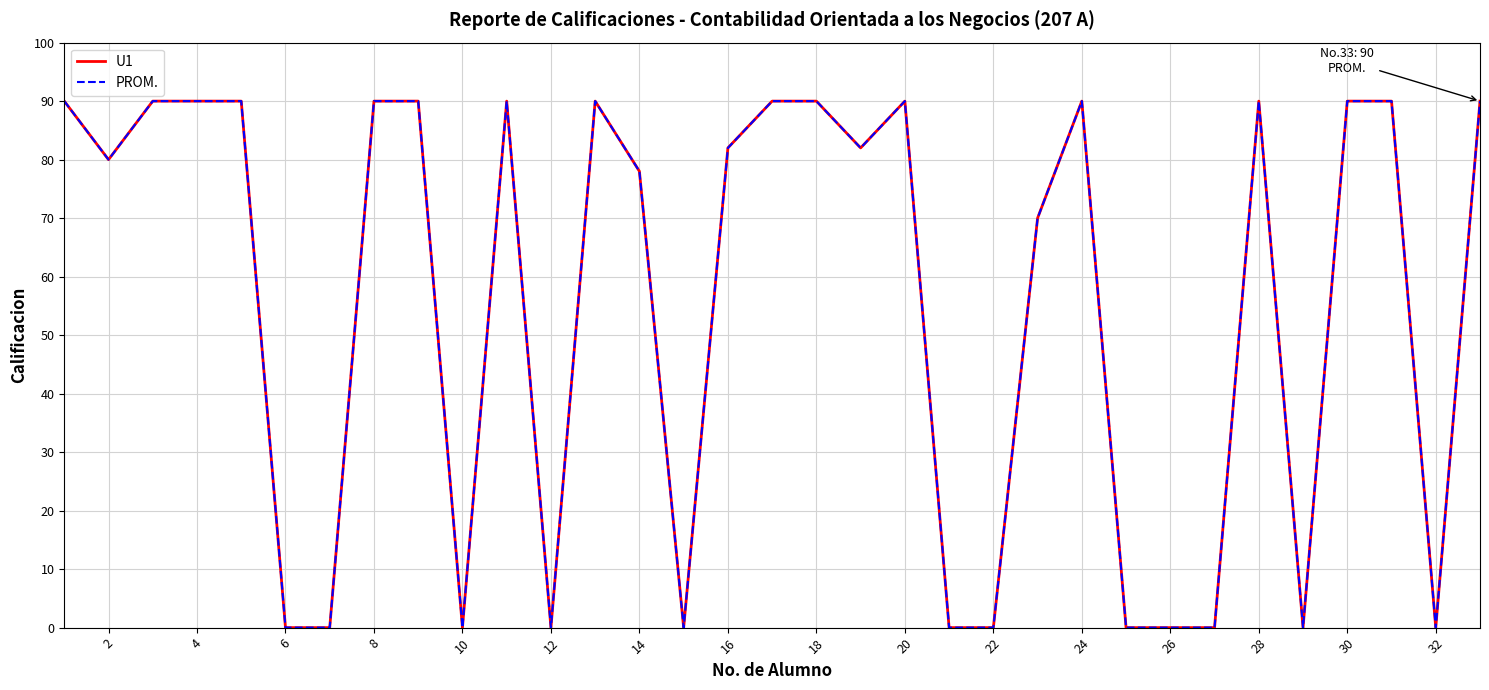

Does the chart display data point markers on the line(s)?

No